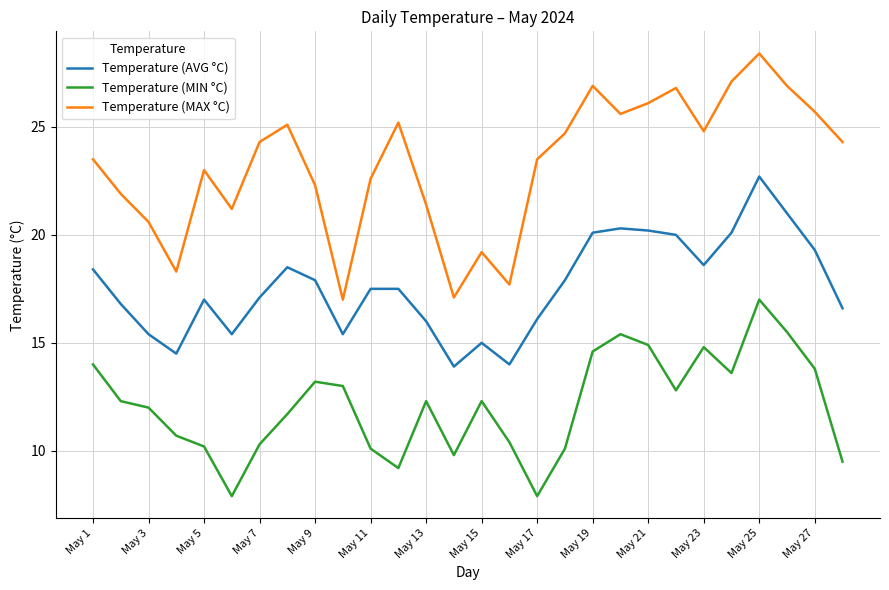

True or false: Temperature (MAX °C) and Temperature (MIN °C) intersect in this chart.

False